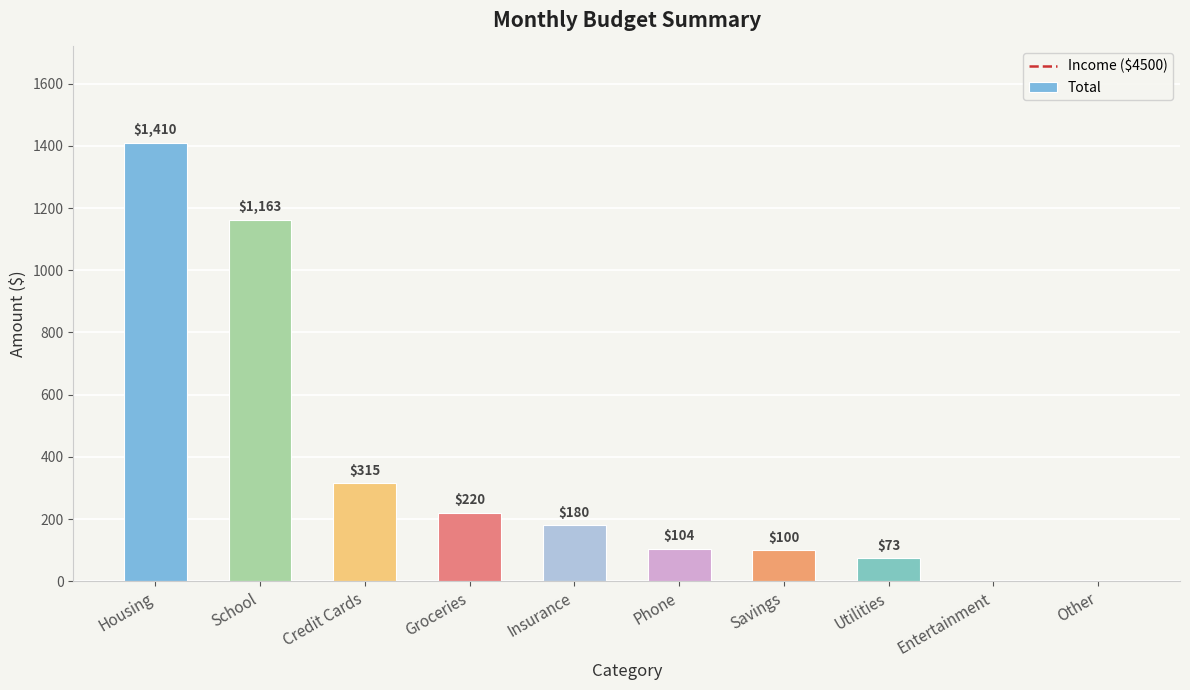

What is the change in value from School to Credit Cards?

-848